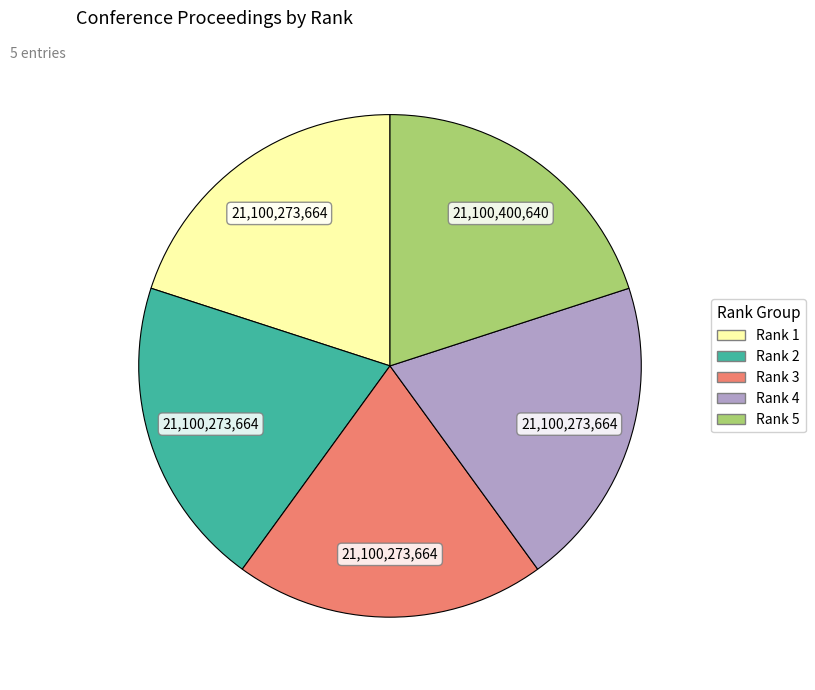

Is it true that Rank 1 is 30% of the pie?

False